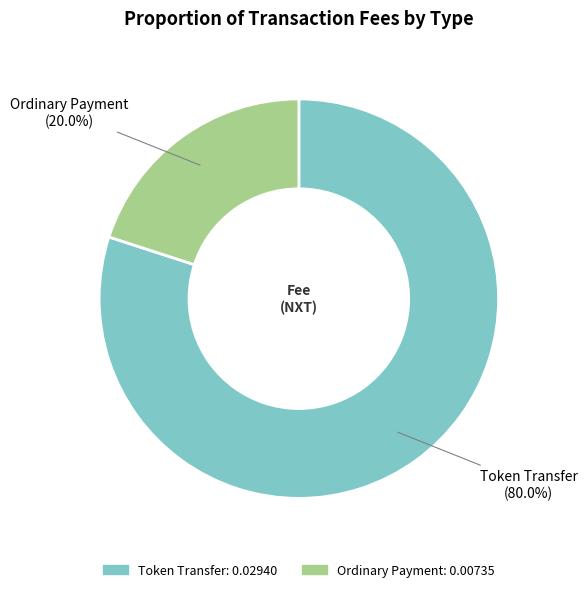

Combined, what portion of the pie is Ordinary Payment and Token Transfer?

100.0%